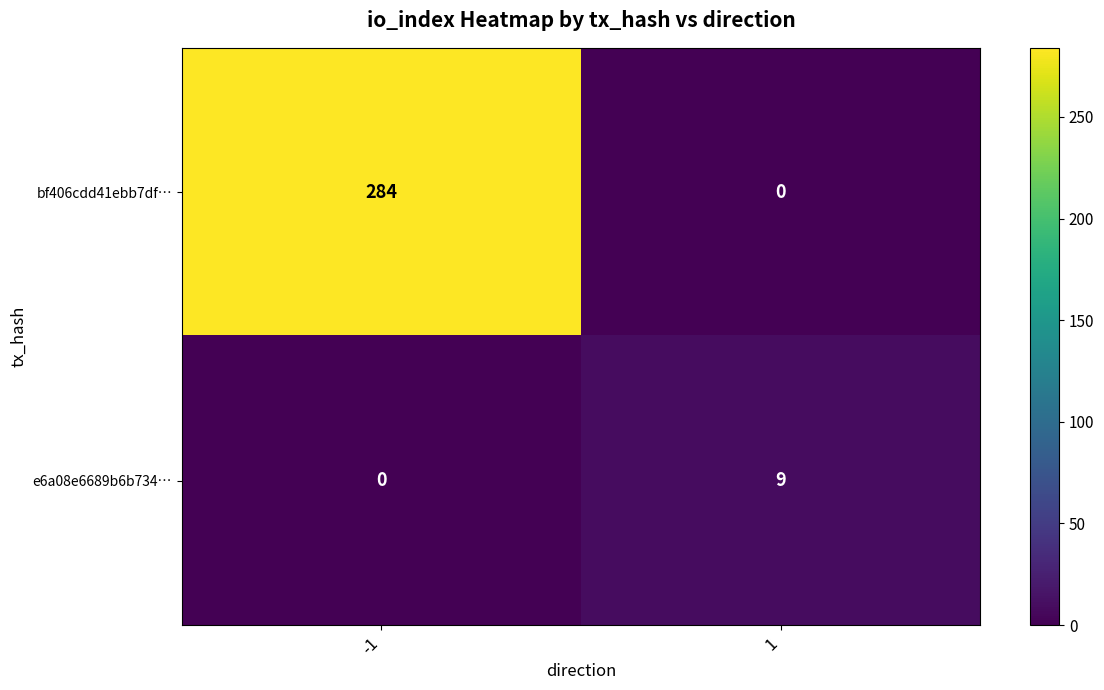

Which label corresponds to the largest value in the chart?

-1